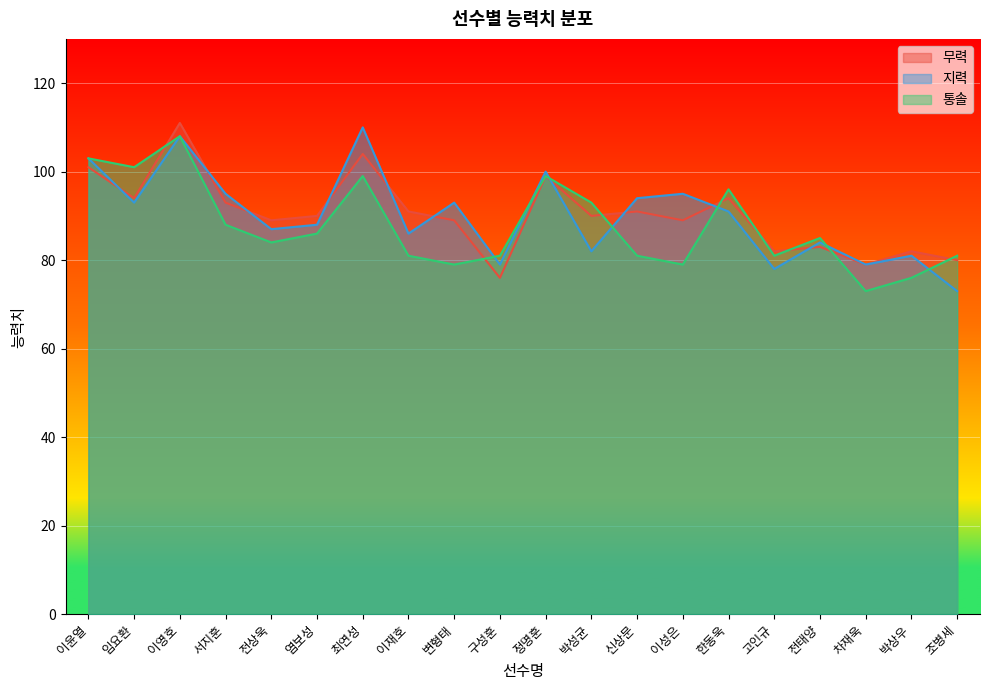

Which series ends up on top after the final intersection of 통솔 and 지력?

통솔